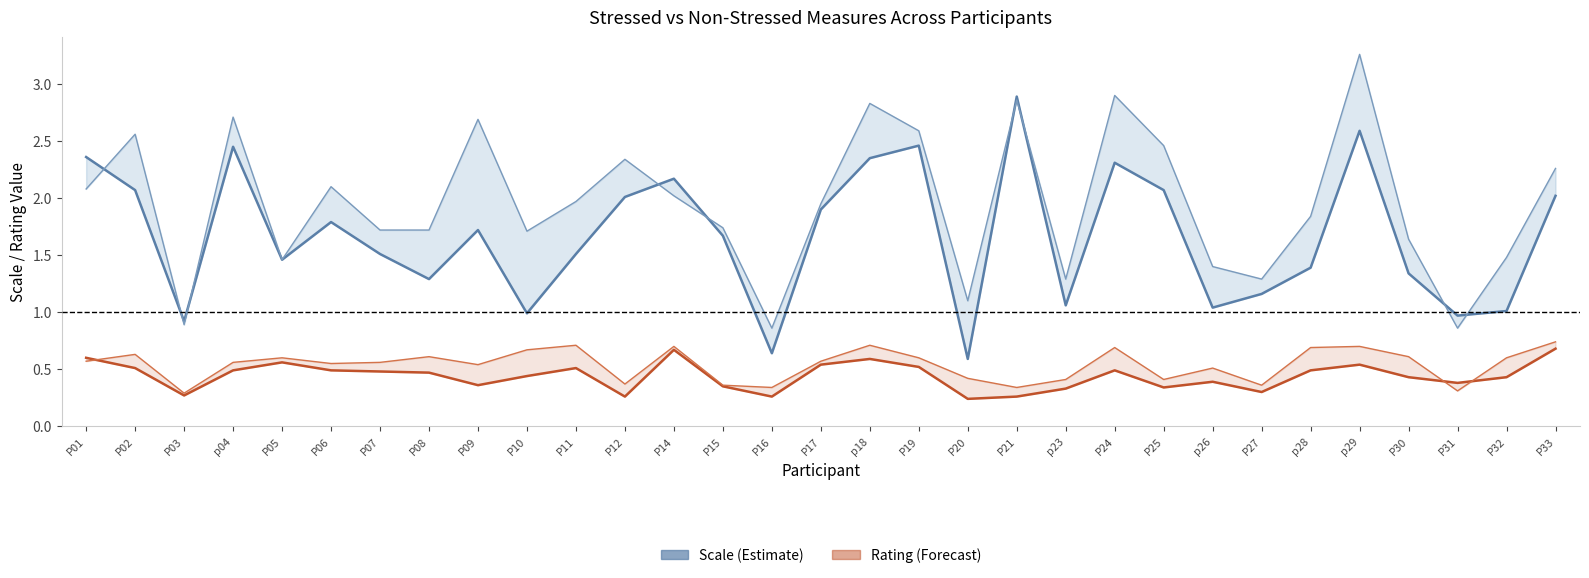

Which series has the widest spread of values?

StressedScale